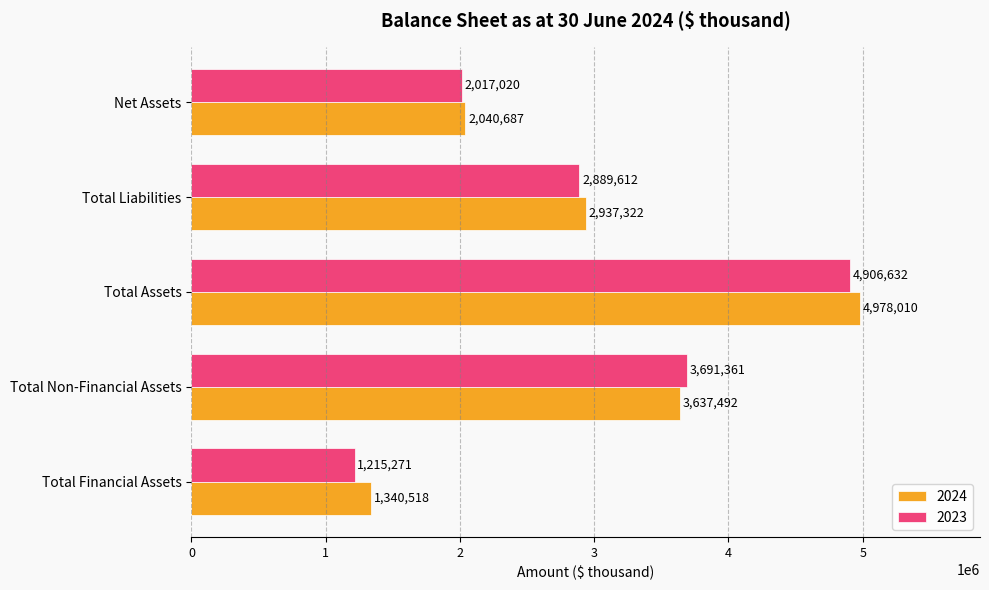

Which series has the widest spread of values?

2023